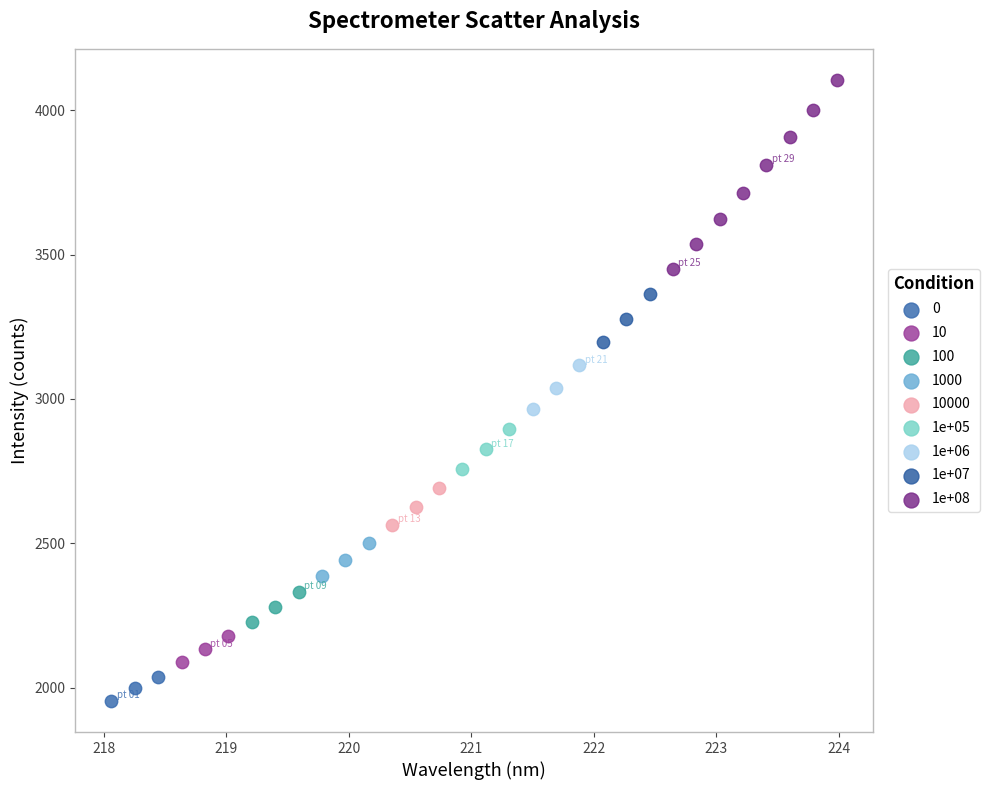

Which series has the largest Y range (max minus min)?

1e+08